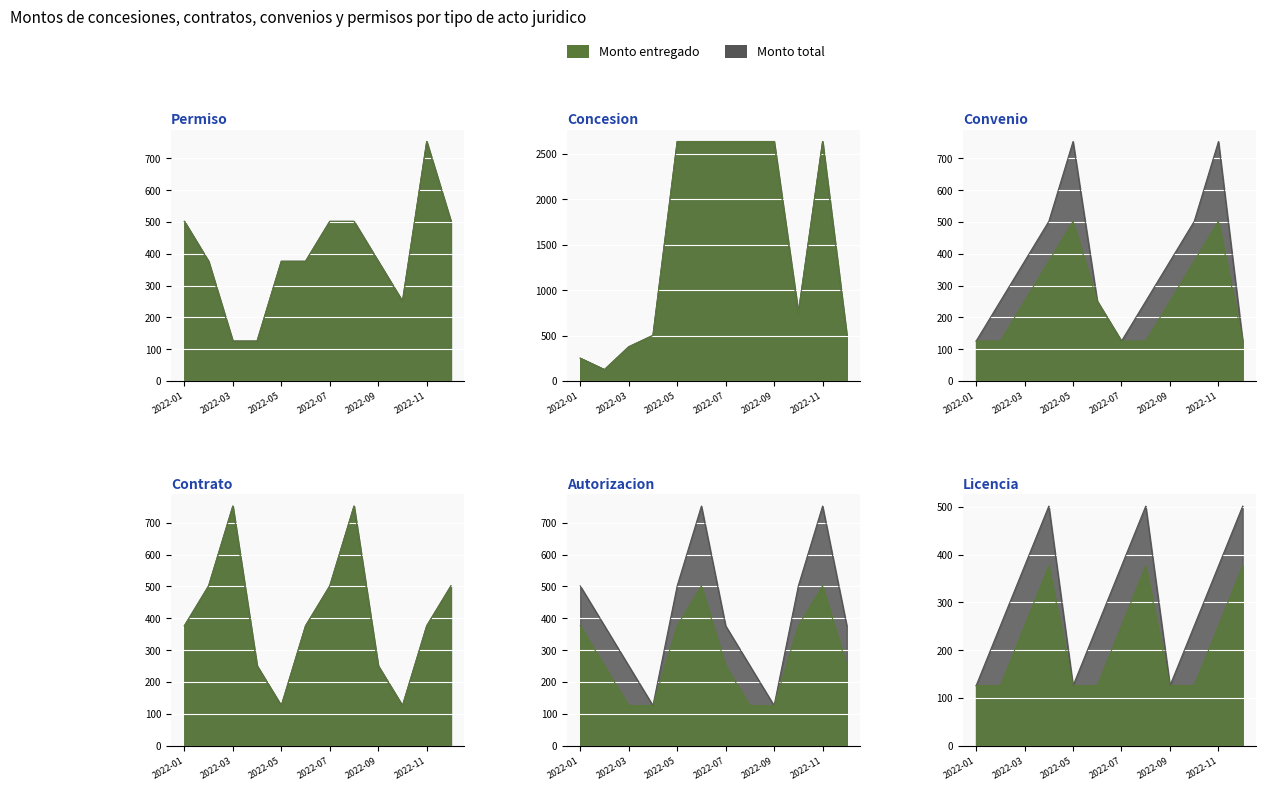

How many lines are shown in the chart?

2